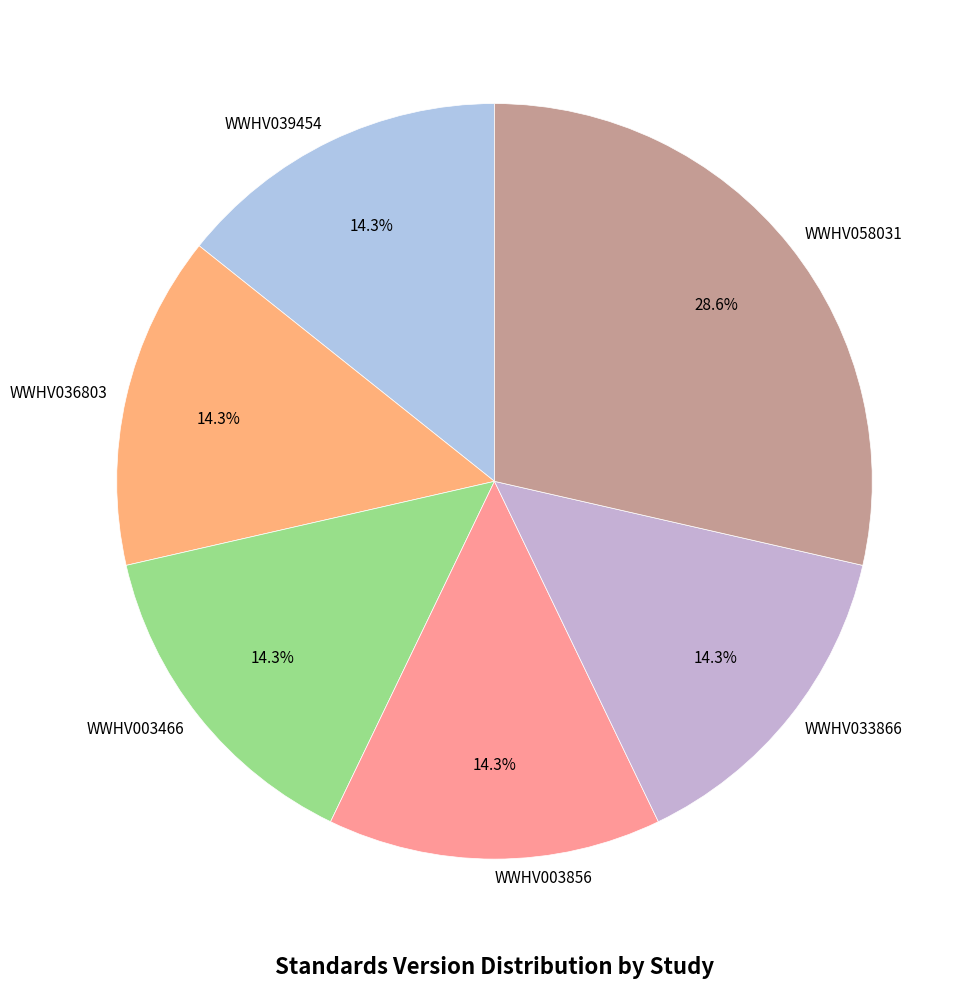

To the nearest percent, what is the average slice percentage?

17%